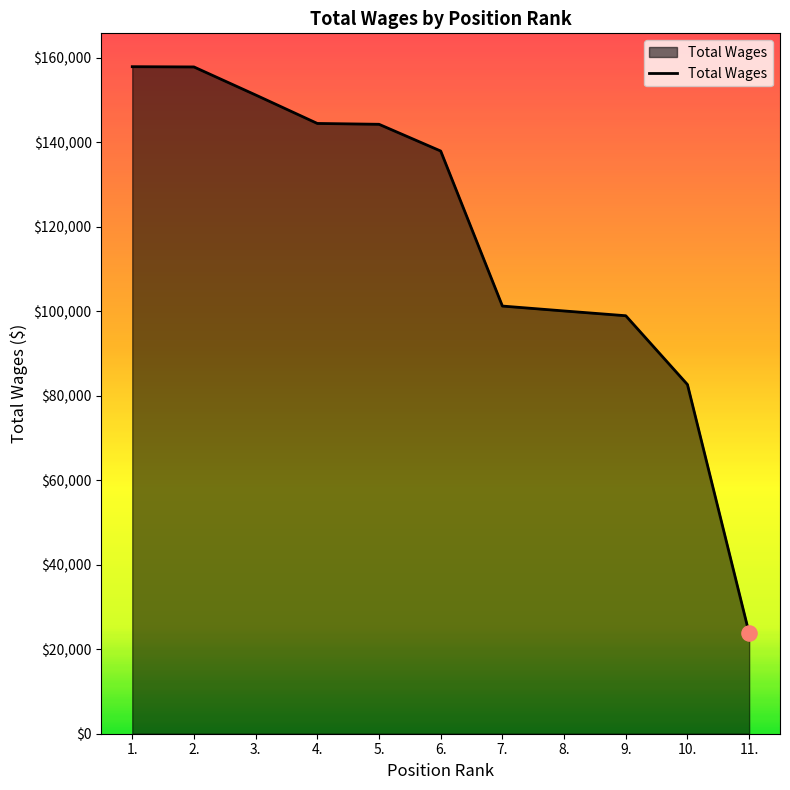

Approximately how many times larger is the value at 1. compared to 7.?

1.6